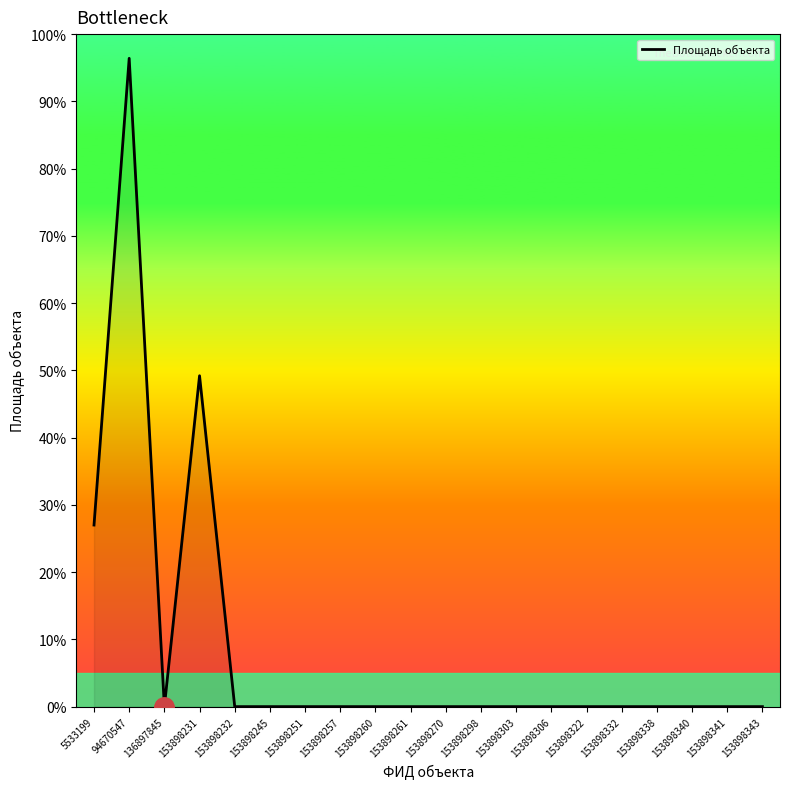

Reading left to right, transcribe all the data shown in this chart.

27.0	96.4	0.0	49.2	0.0	0.0	0.0	0.0	0.0	0.0	0.0	0.0	0.0	0.0	0.0	0.0	0.0	0.0	0.0	0.0